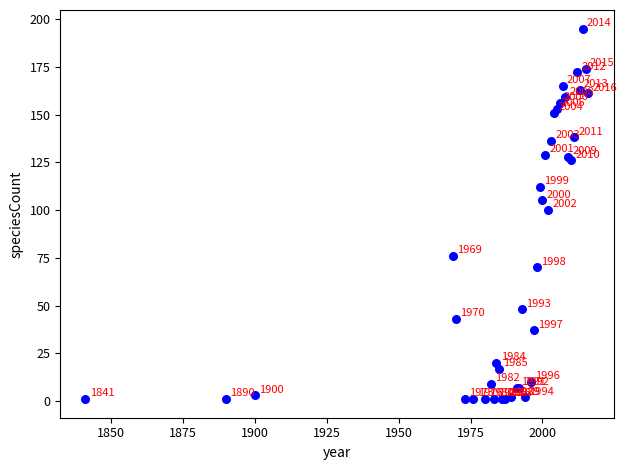

What Y value in the scatter plot is closest to 98?

100